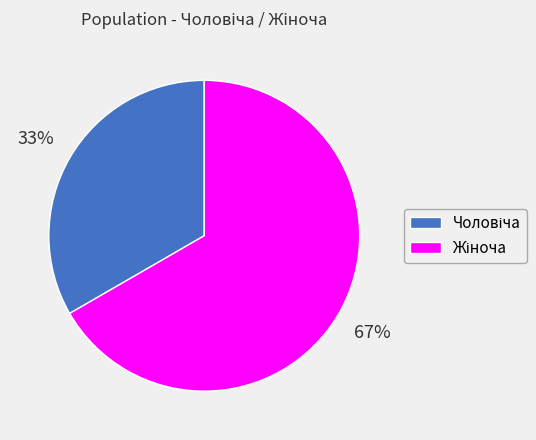

To the nearest percent, what is the average slice percentage?

50%